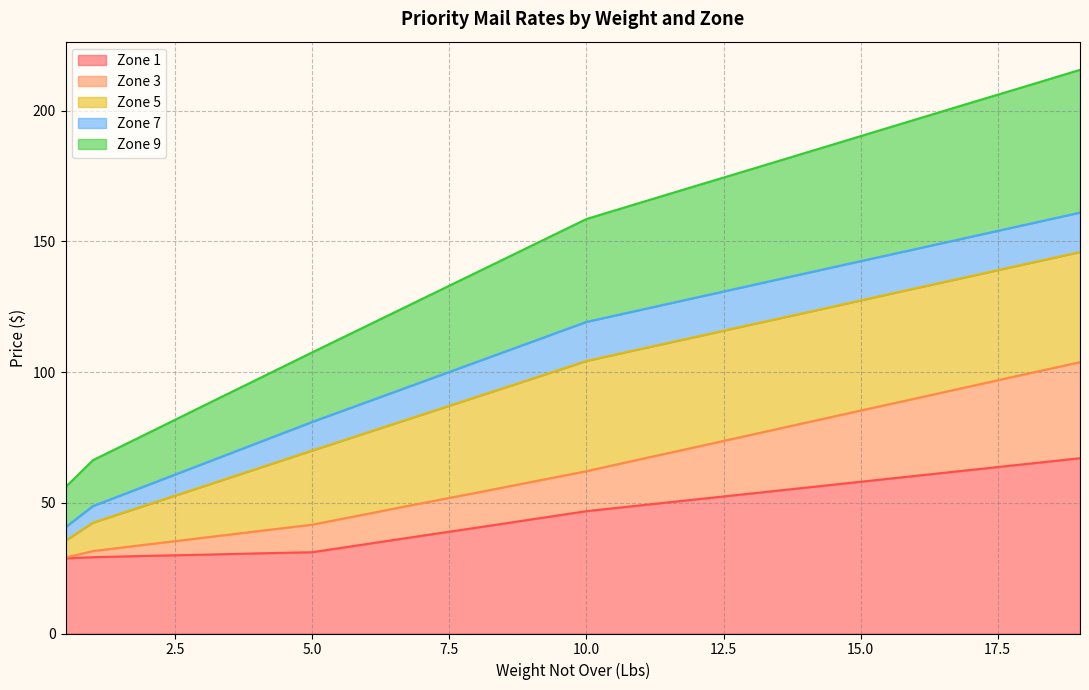

Is it true that Zone 3 equals 103.8 at 19?

True